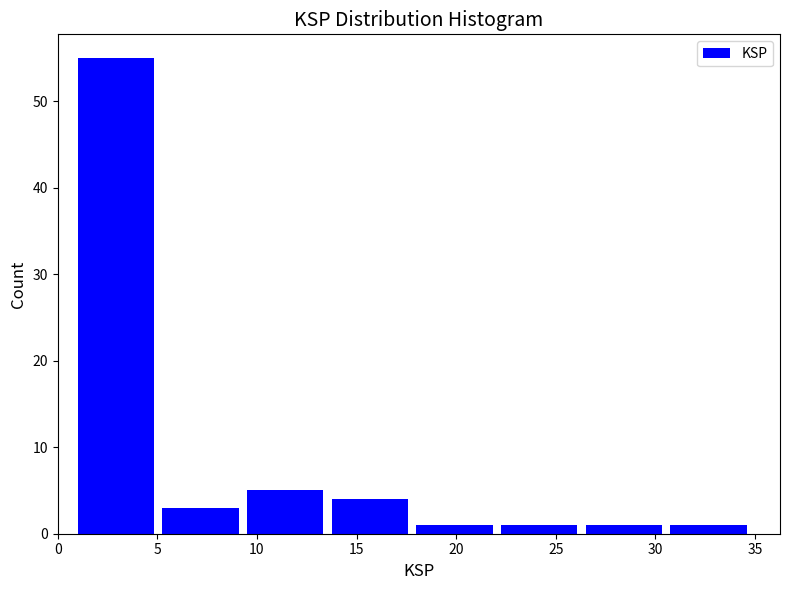

Which range on the x-axis has the tallest bar?

1.00 to 5.25